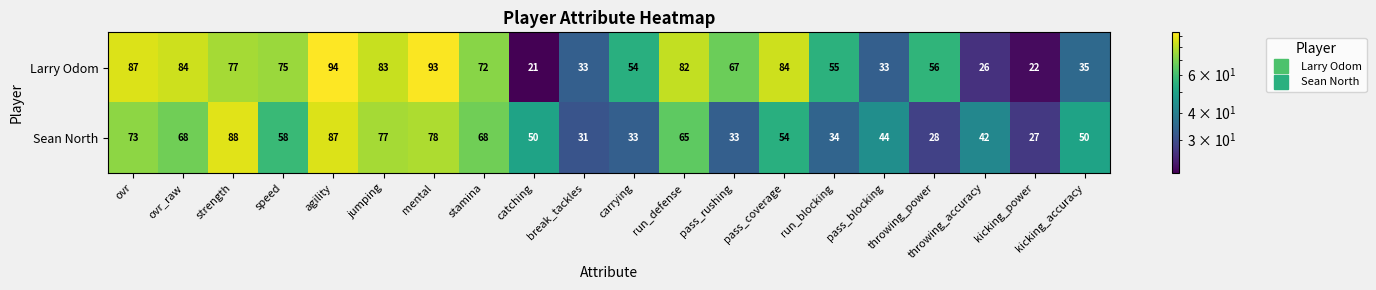

The Sean North series shows 135 at jumping. True or false?

False